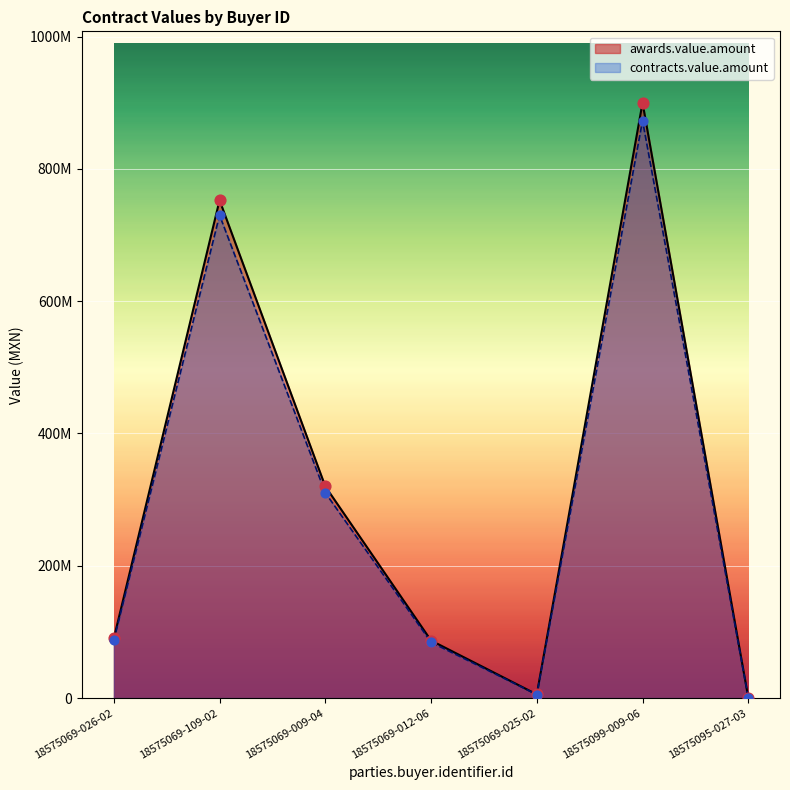

Which series has the largest total across all categories?

awards.value.amount